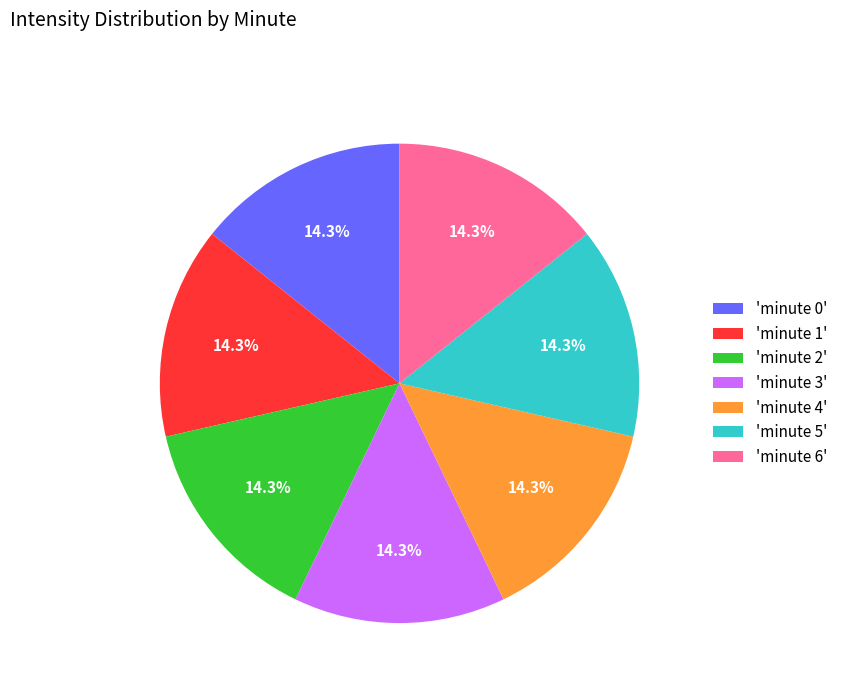

Does 'minute 6' represent more than half of the total?

No